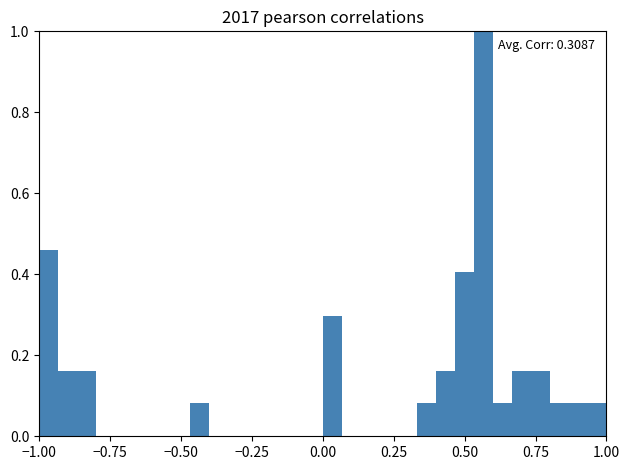

Around what value on the x-axis is the tallest bar? Give the approximate position of its centre, as read against the axis.

0.55